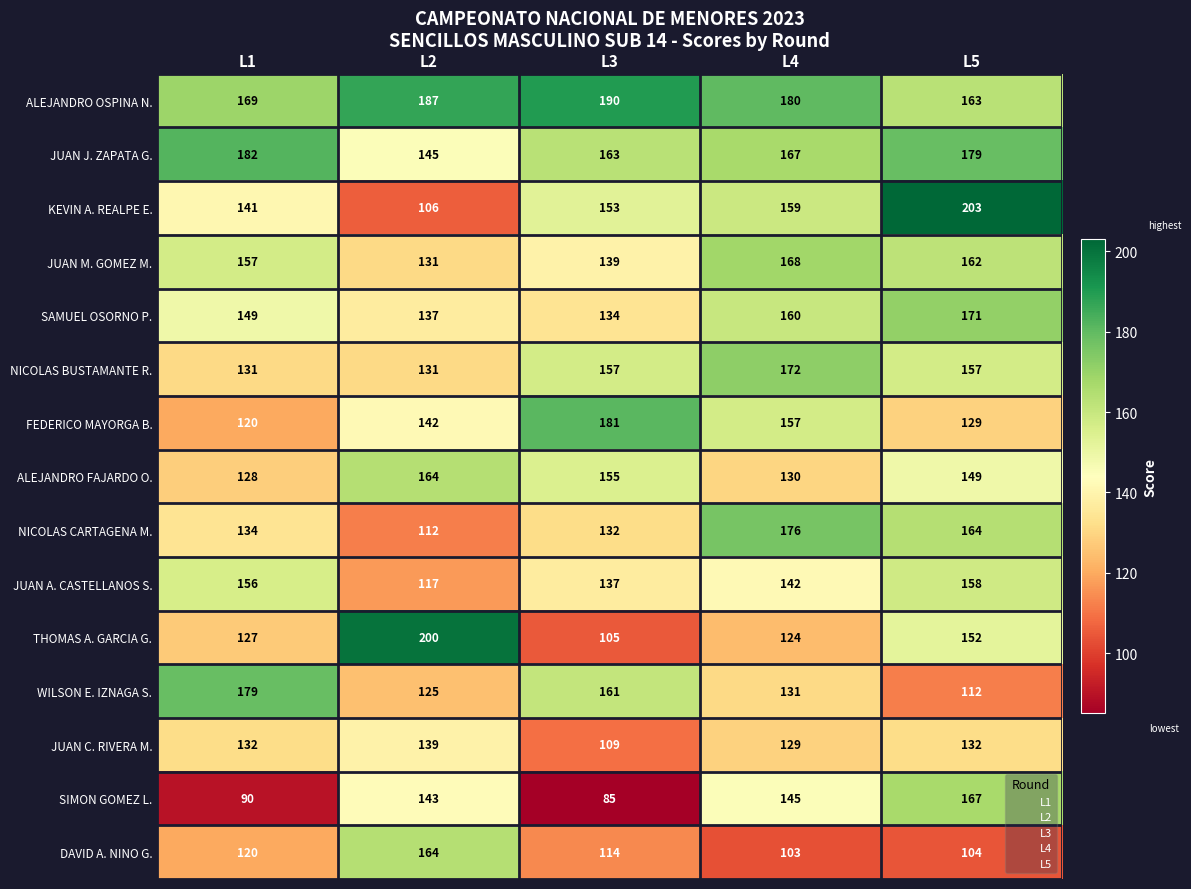

What is the difference between the second highest and second lowest values in the KEVIN A. REALPE E. series?

18